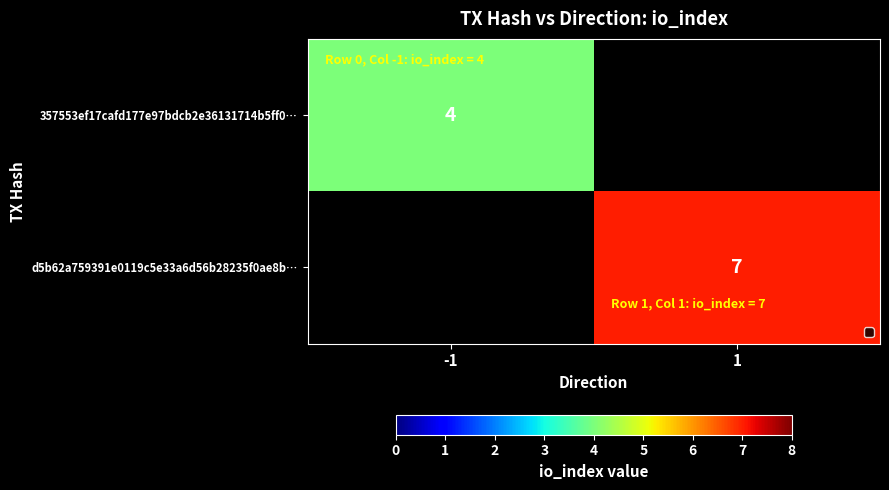

True or false: d5b62a759391e0119c5e33a6d56b28235f0ae8b… has a value of 7 at 1.

True